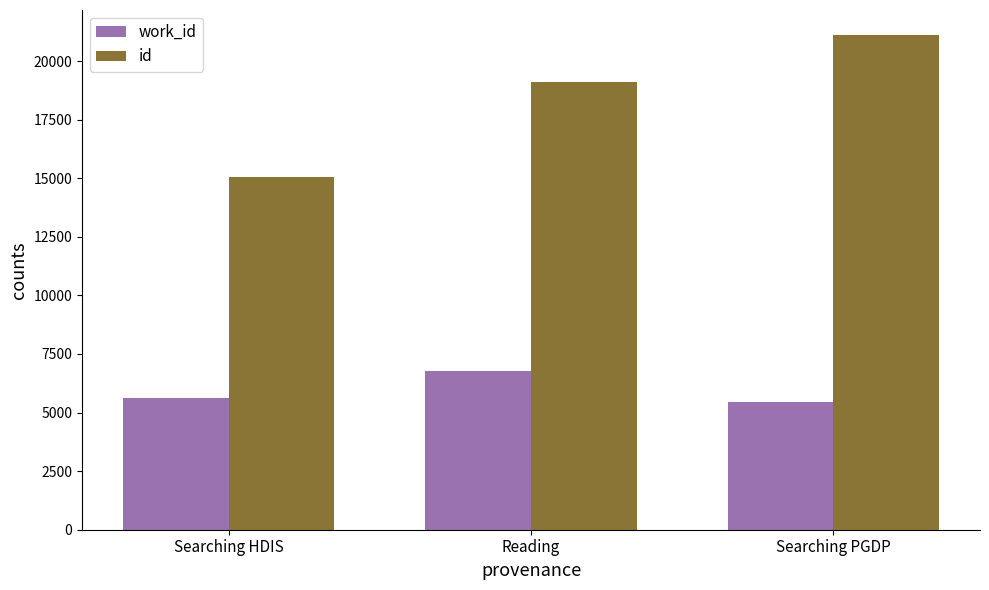

What is the total value across all series at Reading?

25856